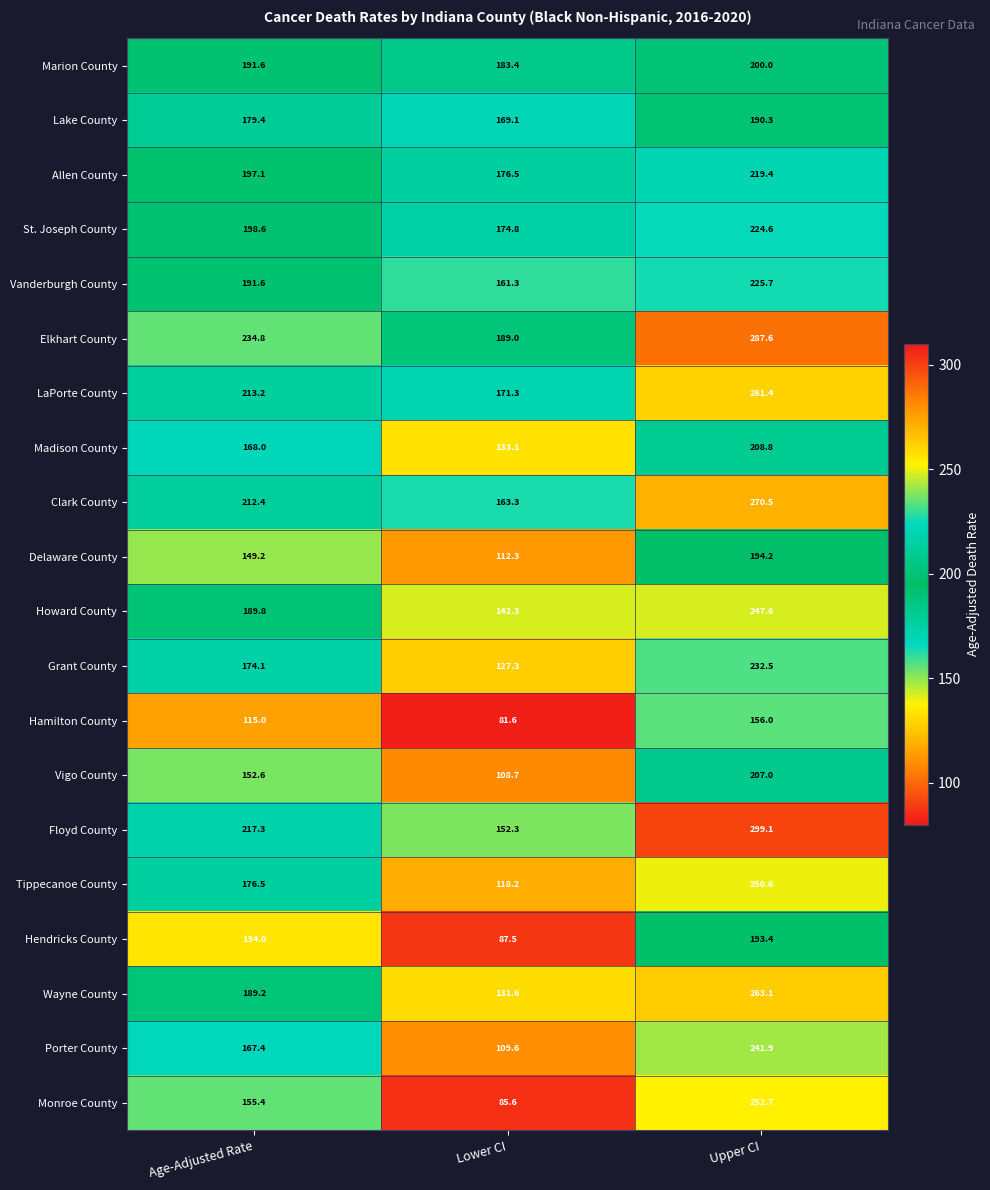

Rank the categories by St. Joseph County value from highest to lowest.

Upper CI, Age-Adjusted Rate, Lower CI